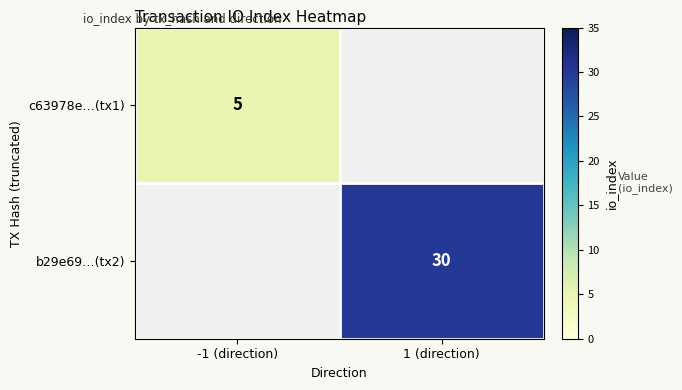

The c63978e…(tx1) series shows 7 at -1 (direction). True or false?

False